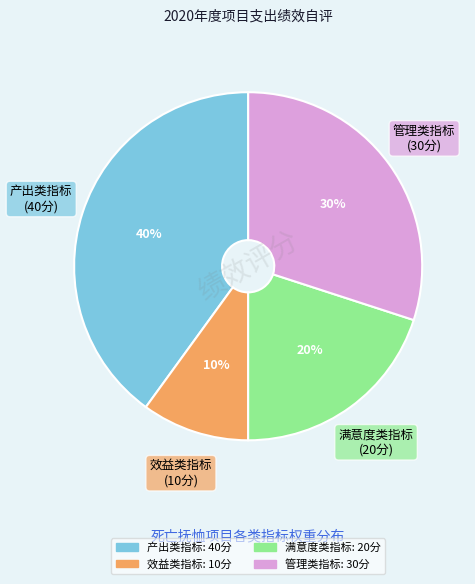

How many slices are in this pie chart?

4